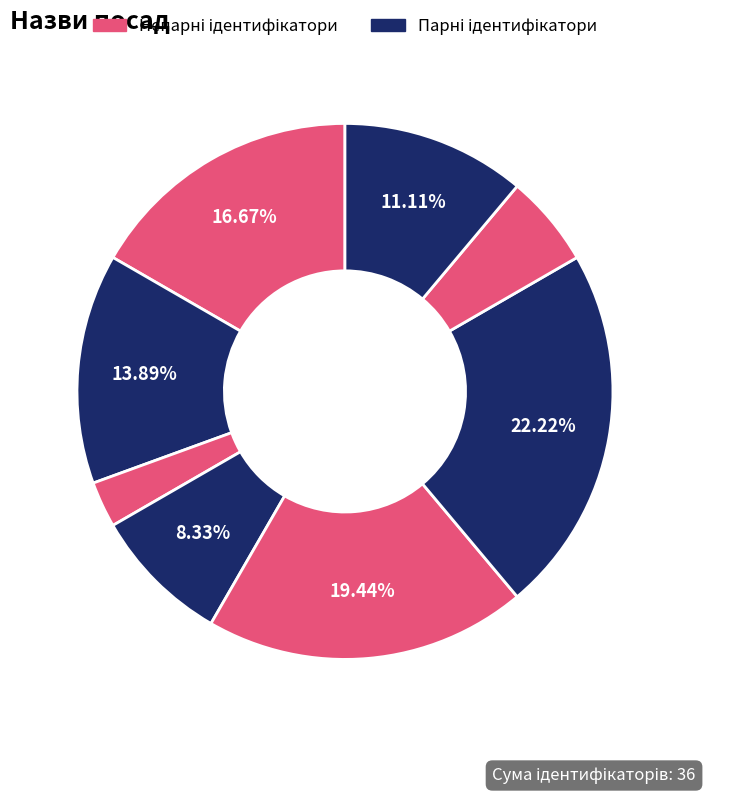

Count the number of slices in the pie.

8